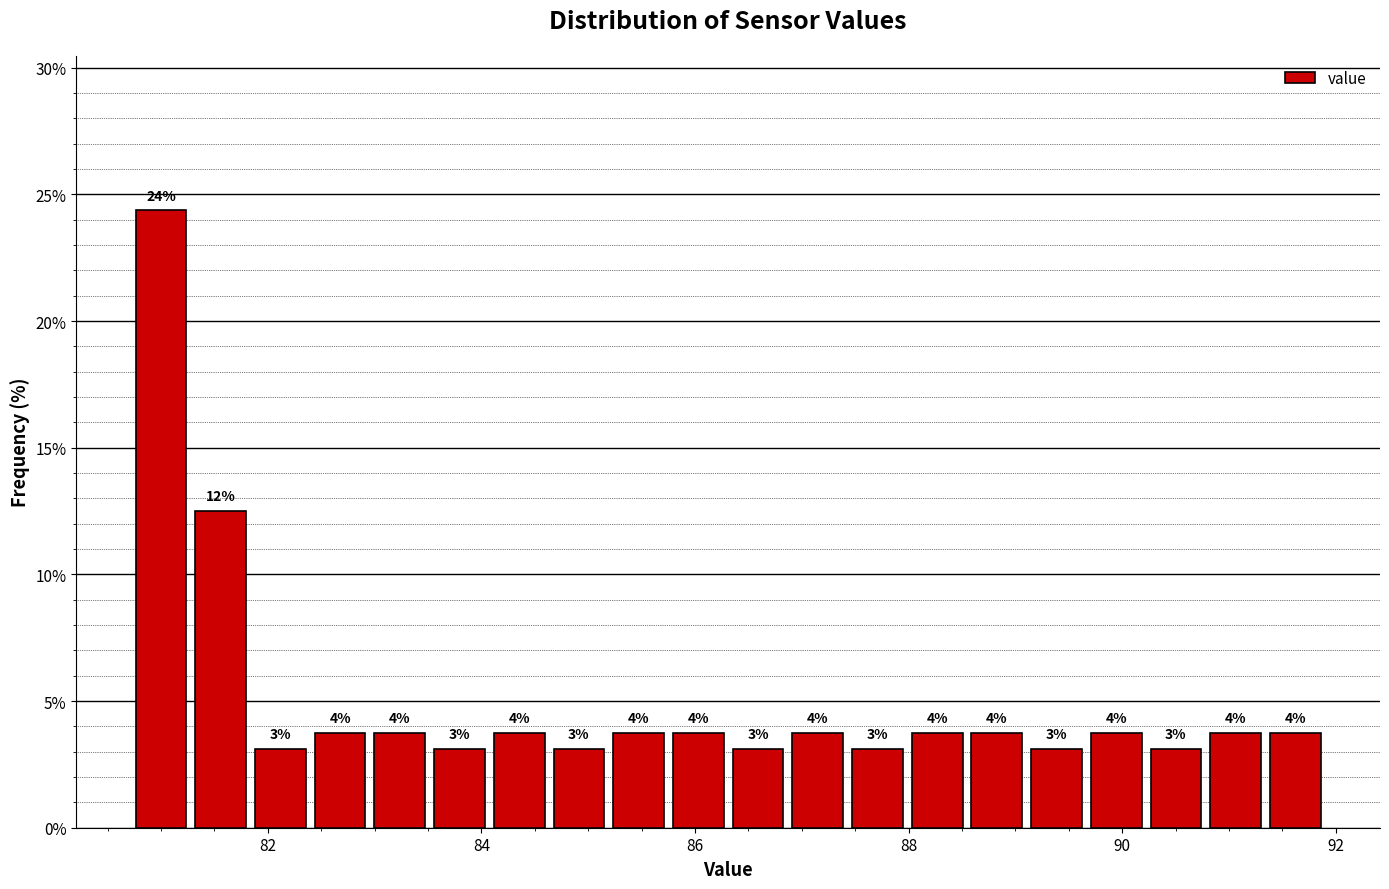

Read against the x-axis, roughly where is the centre of the tallest bar?

81.0